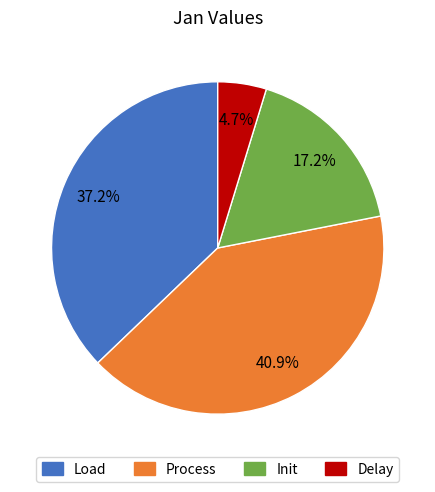

Is there any slice that represents more than half of the pie?

No